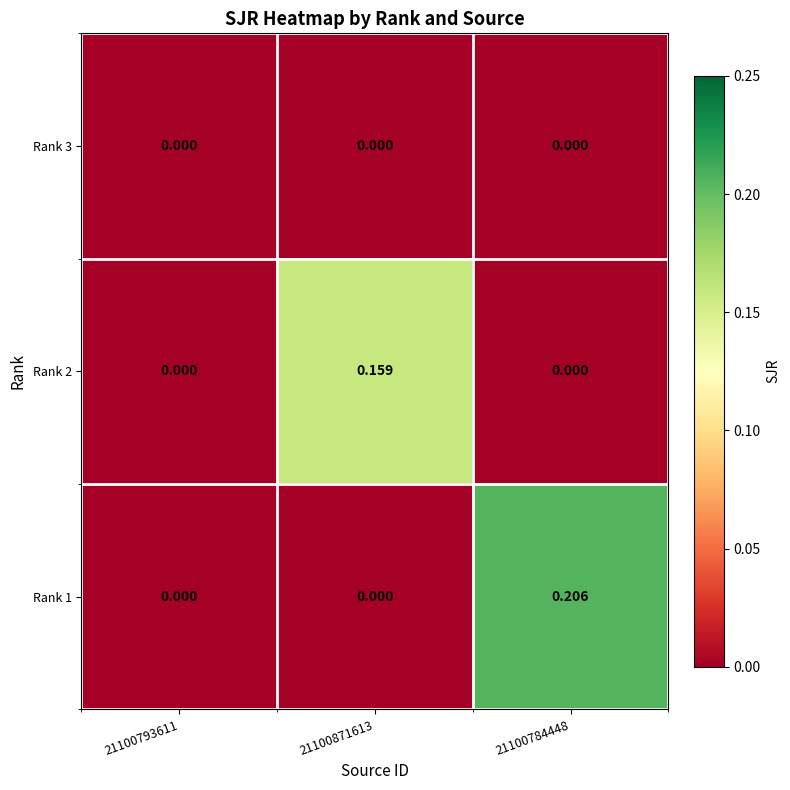

Count the number of categories in the chart.

3